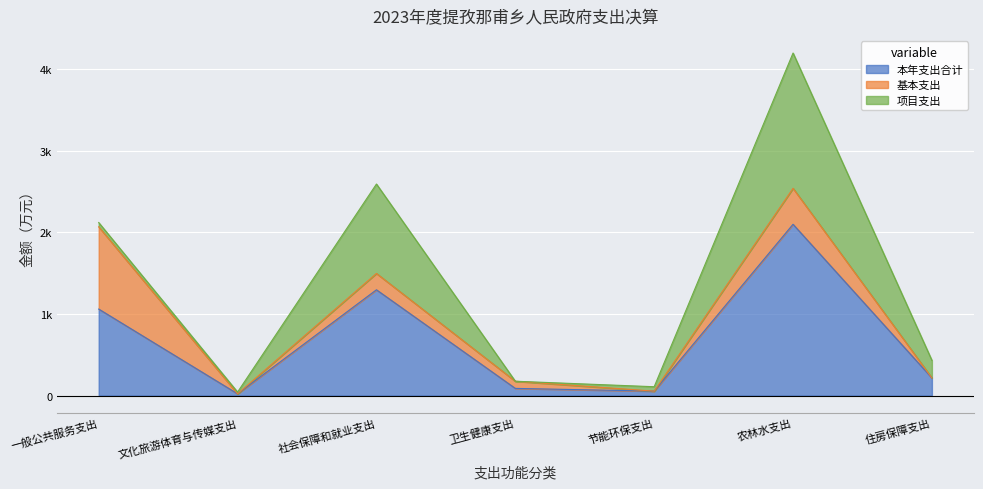

Reading left to right, extract all data points from this chart.

本年支出合计: 1060.7	21.5	1296.9	87.9	54.1	2100.0	215.7
基本支出: 1008.7	0.0	200.6	87.9	0.0	441.0	0.0
项目支出: 52.0	21.5	1096.3	0.0	54.1	1659.0	215.7
上缴上级支出: 0.0	0.0	0.0	0.0	0.0	0.0	0.0
经营支出: 0.0	0.0	0.0	0.0	0.0	0.0	0.0
对附属单位补助支出: 0.0	0.0	0.0	0.0	0.0	0.0	0.0